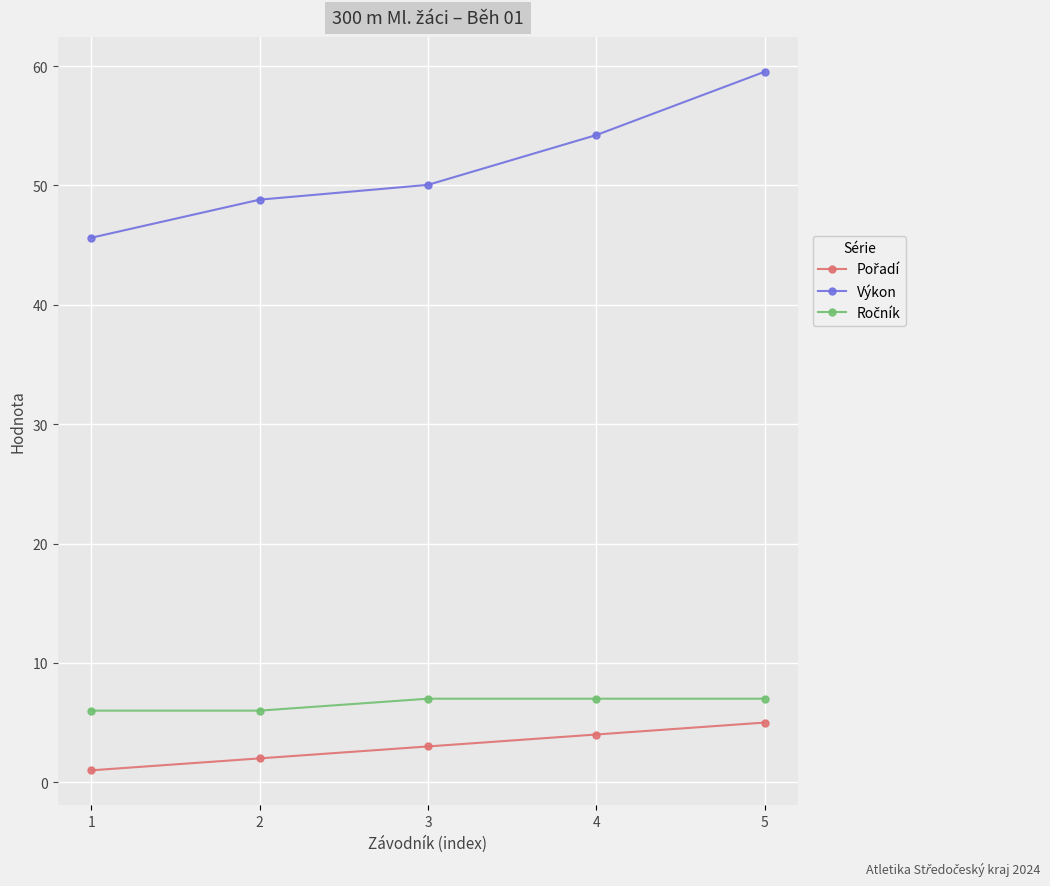

Which series changed the most between 2 and 5?

Výkon